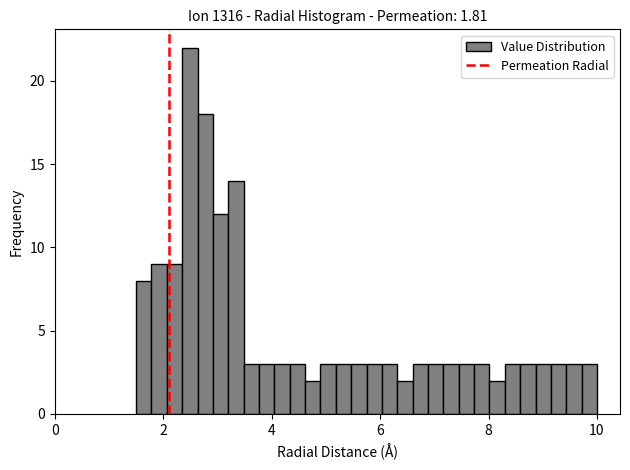

Read against the x-axis, roughly where is the centre of the tallest bar?

2.4